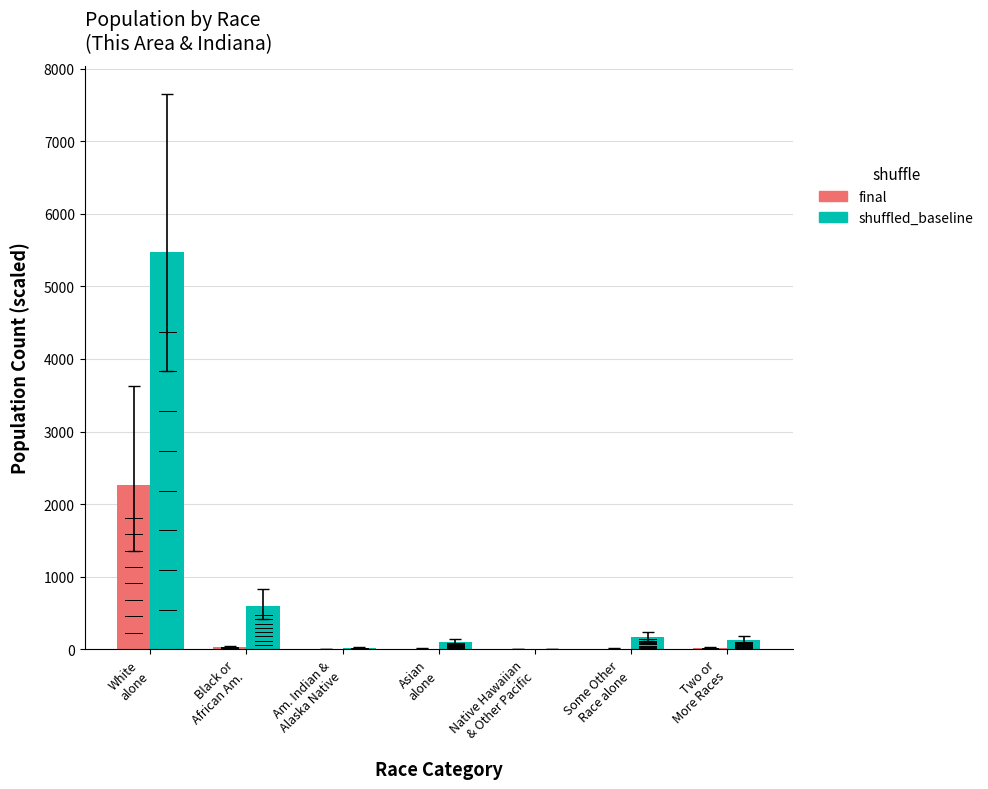

At which label does shuffled_baseline reach its peak?

White
alone